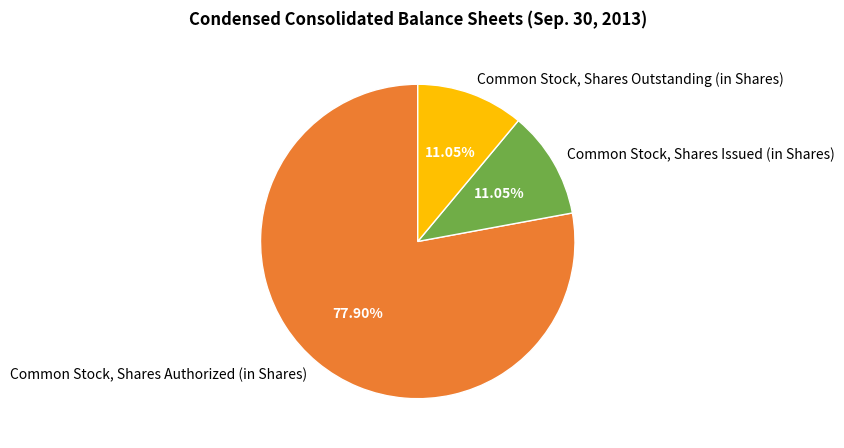

What is the largest slice in the pie chart?

Common Stock, Shares Authorized (in Shares)